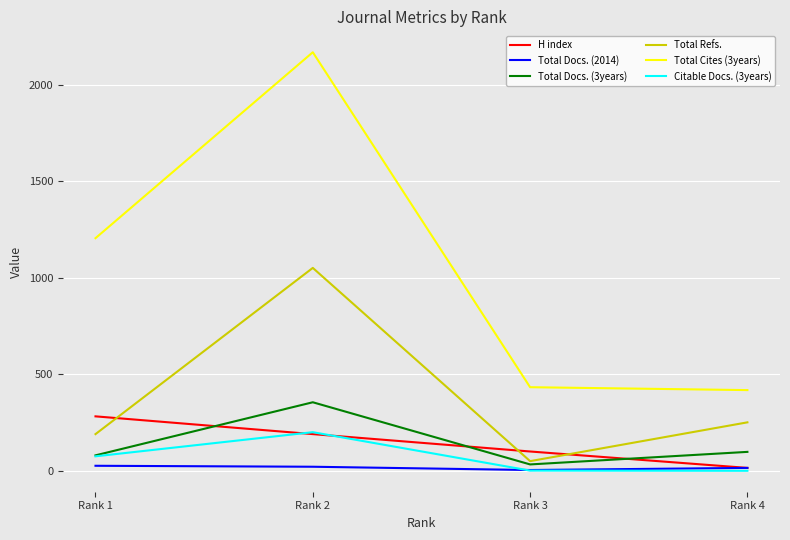

How many categories are shown in the chart?

4